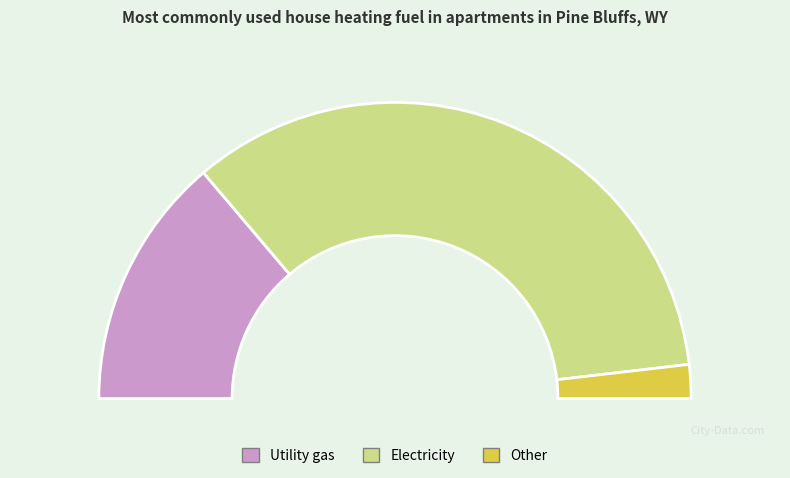

Reading right to left, list all the values displayed in this chart.

6	112	45